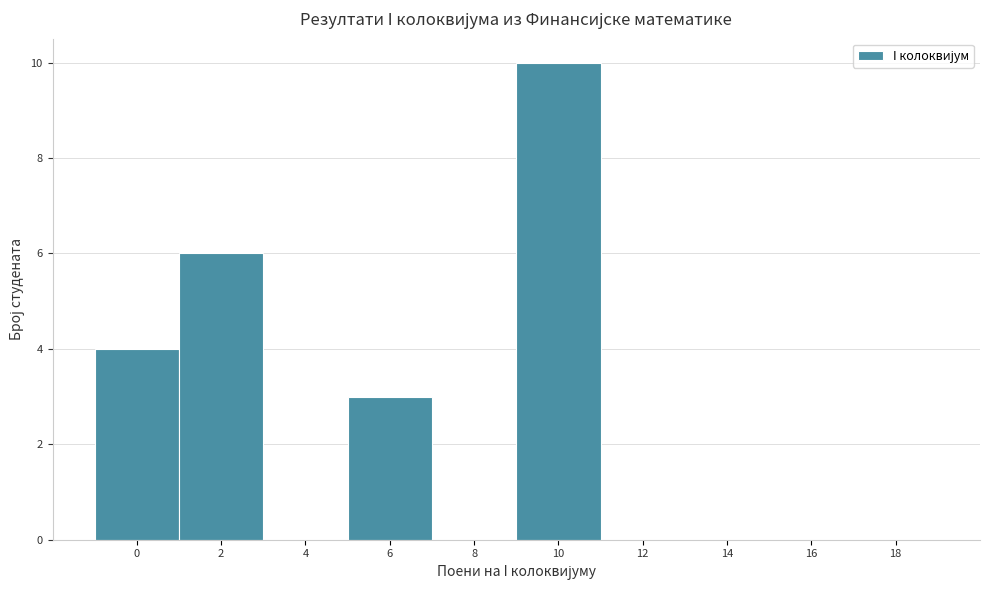

Reading left to right, transcribe all the data shown in this chart.

0=4	2=6	4=0	6=3	8=0	10=10	12=0	14=0	16=0	18=0